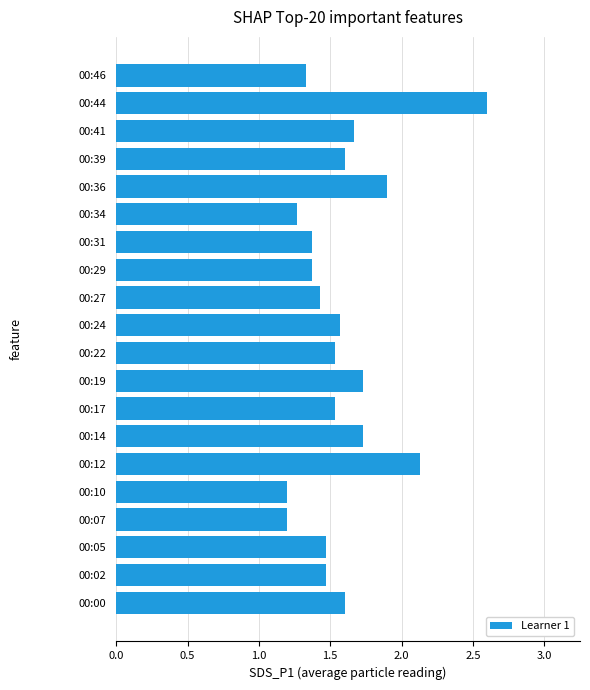

What is the ratio of the value at 00:17 to the value at 00:22?

1.0